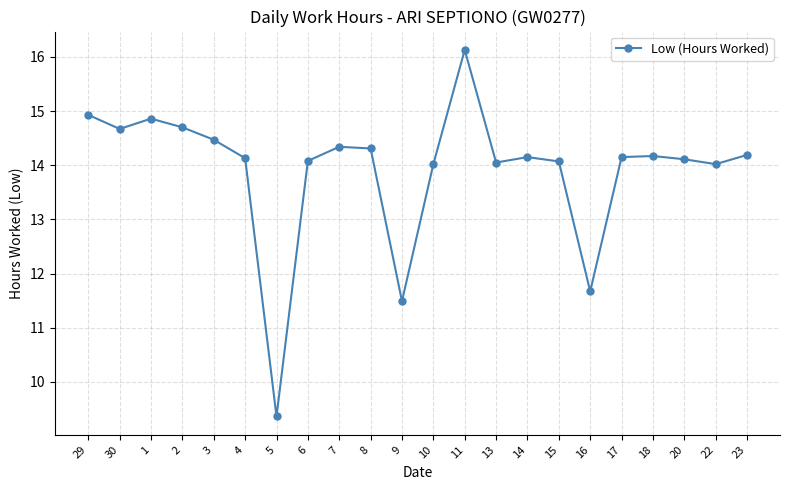

Where does the data first go above 14?

29